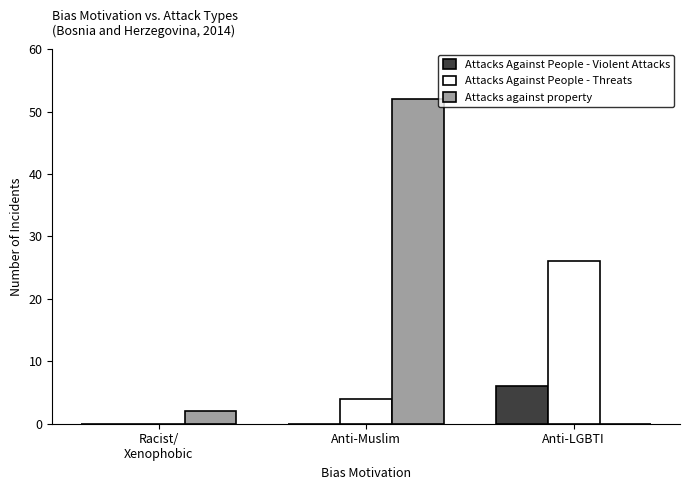

Between Anti-Muslim and Anti-LGBTI, which series saw the biggest shift?

Attacks against property